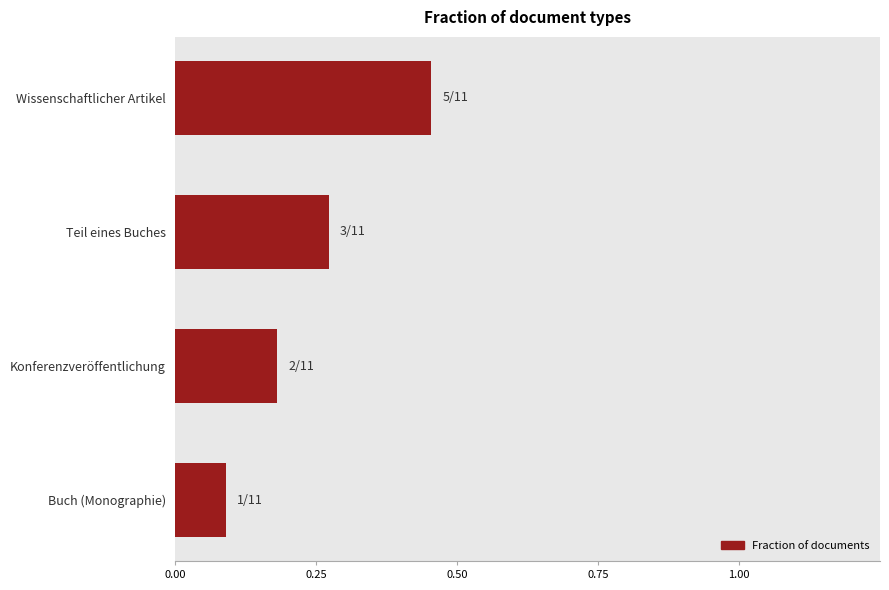

What is the value of the 4th bar from the left?

0.1